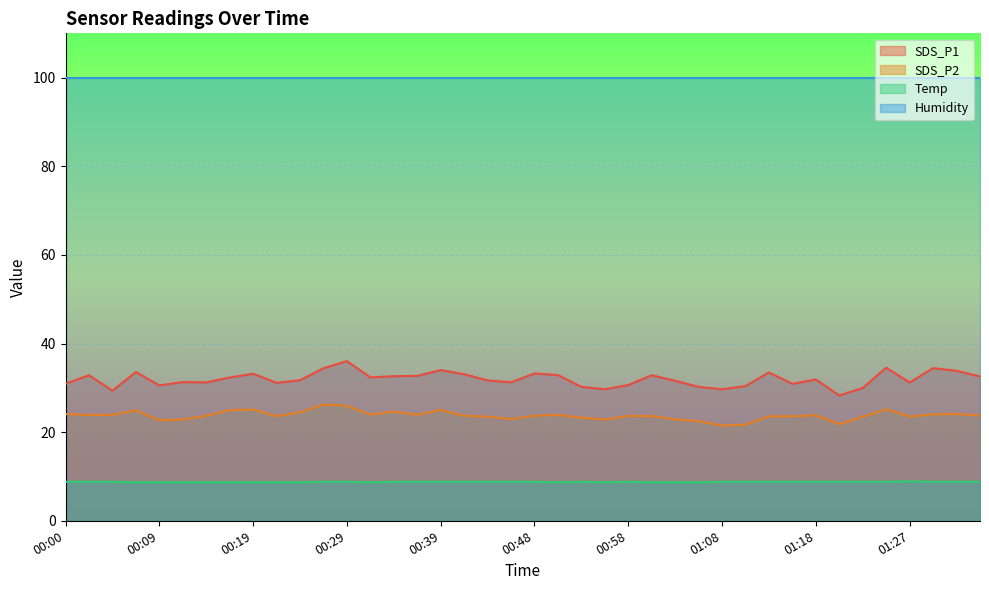

True or false: SDS_P2 and SDS_P1 cross at least once.

False